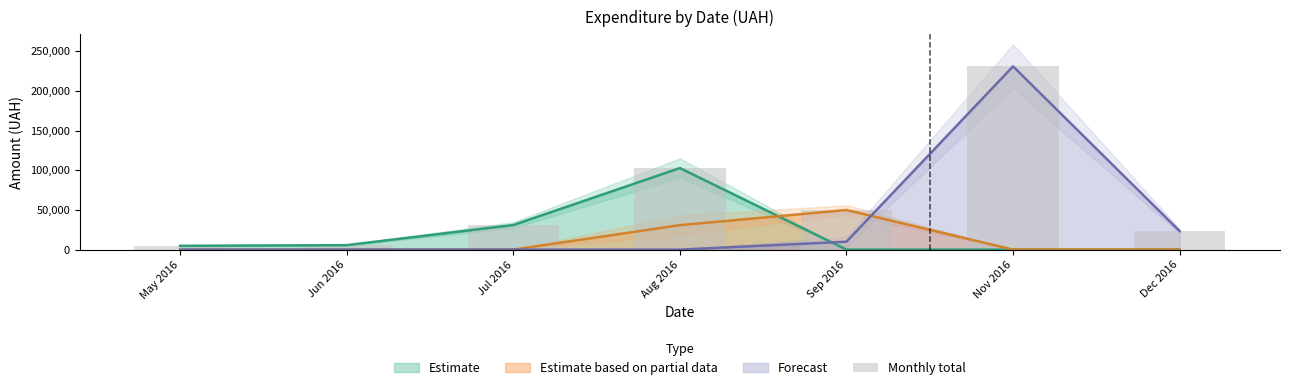

Is it true that the value at Aug 2016 is 102710.2?

True